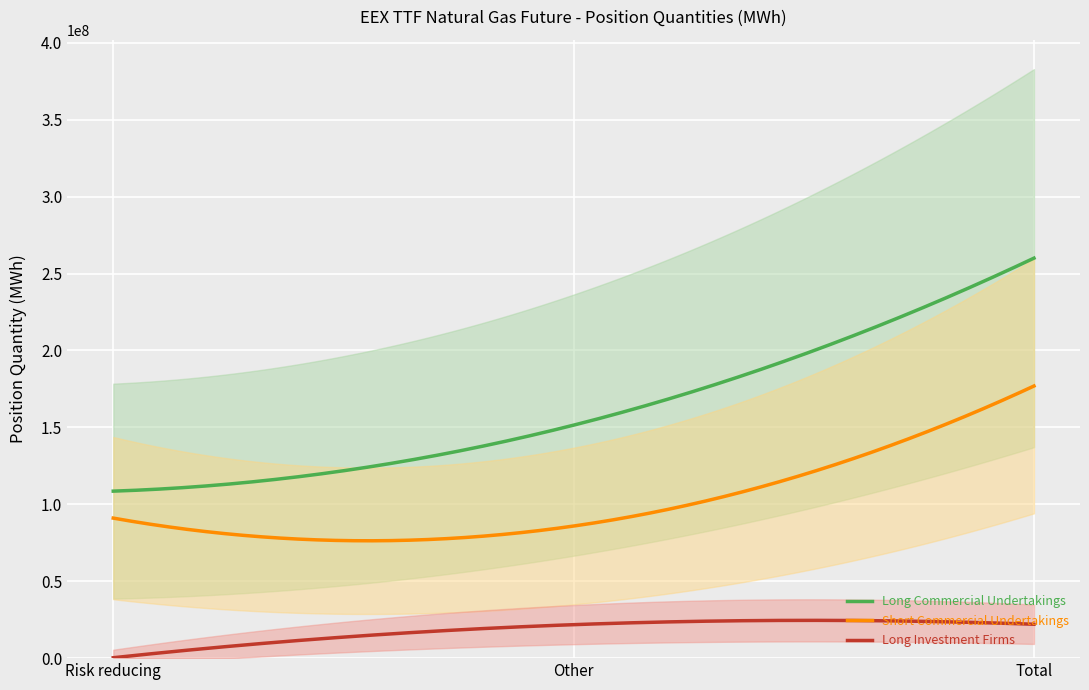

Reading left to right, what are all the values shown in this chart?

Long Commercial Undertakings: 108551418	151456172	260007590
Short Commercial Undertakings: 91024268	85867450	176891718
Long Investment Firms: 269363	21765734	22035097